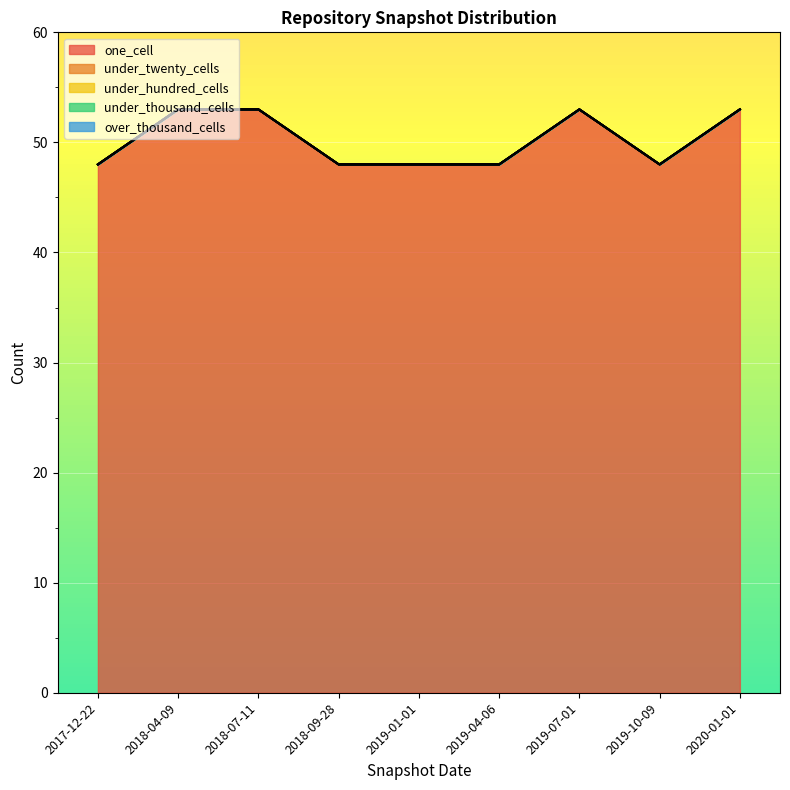

Which category has the lowest value across all series?

2017-12-22